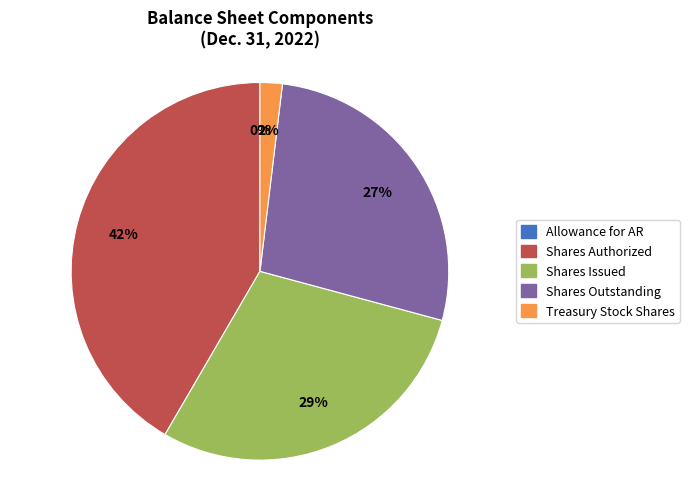

To the nearest percent, what is the average slice percentage?

20%